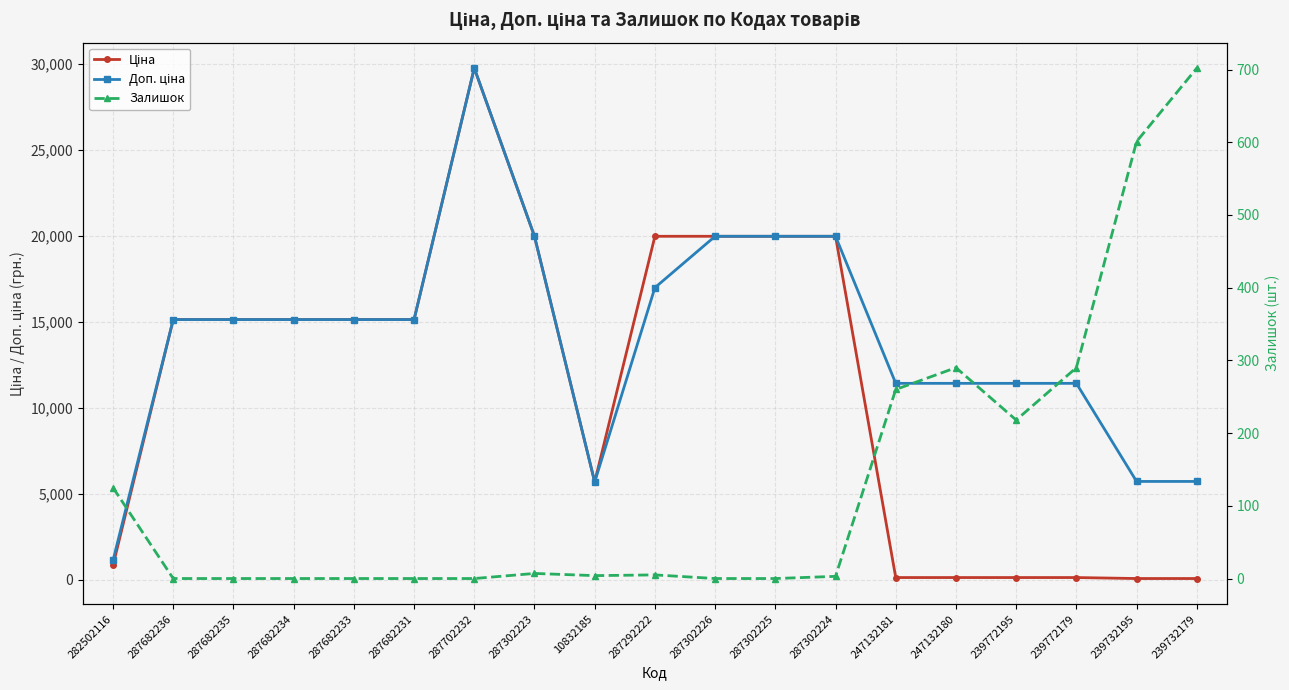

Rank the categories by Доп. ціна value from lowest to highest.

282502116, 10832185, 239732195, 239732179, 247132181, 247132180, 239772195, 239772179, 287682236, 287682235, 287682234, 287682233, 287682231, 287292222, 287302223, 287302226, 287302225, 287302224, 287702232